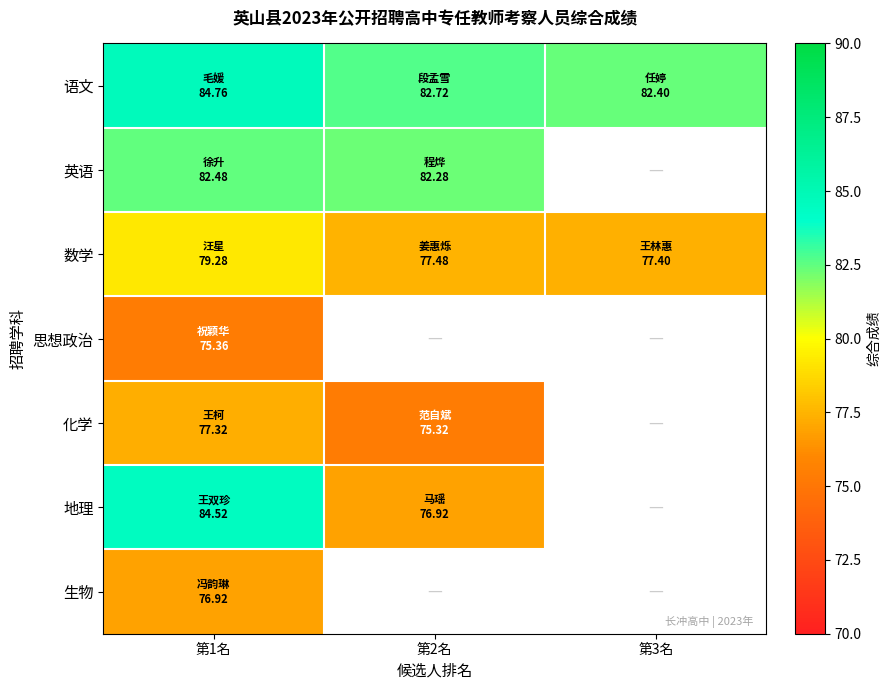

How many series are shown in this chart?

7